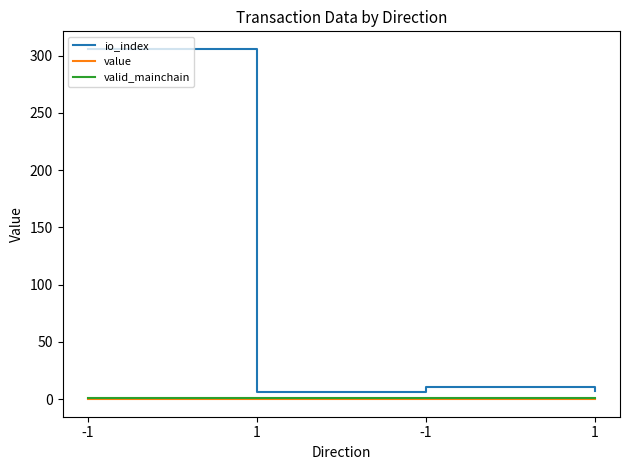

What are all the series names shown in the legend?

io_index, value, valid_mainchain